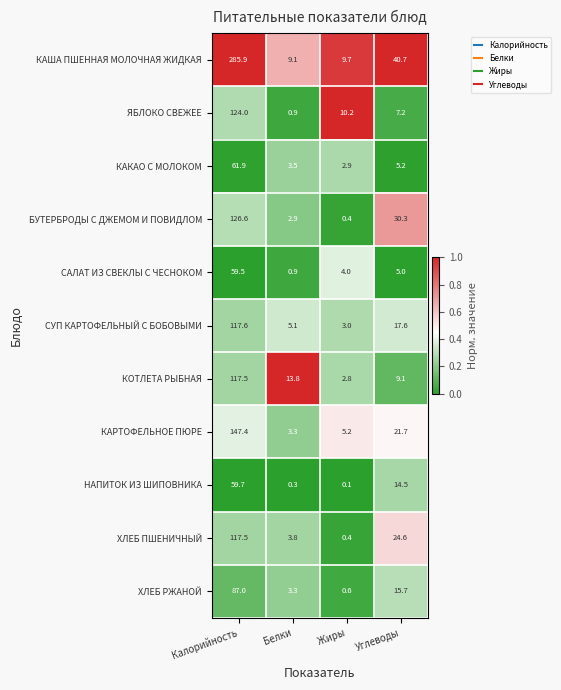

At which category is the sum across all series the highest?

Калорийность